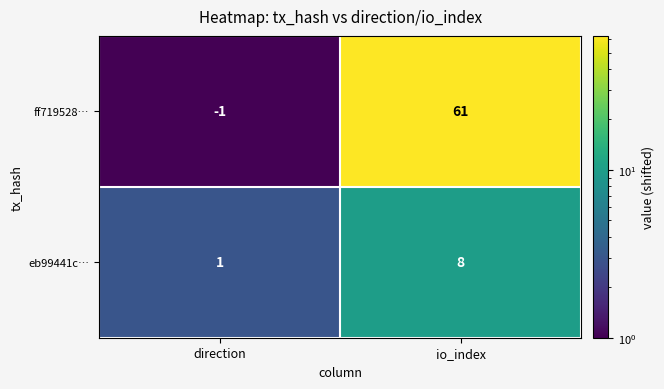

Is it true that ff719528… equals 94 at io_index?

False